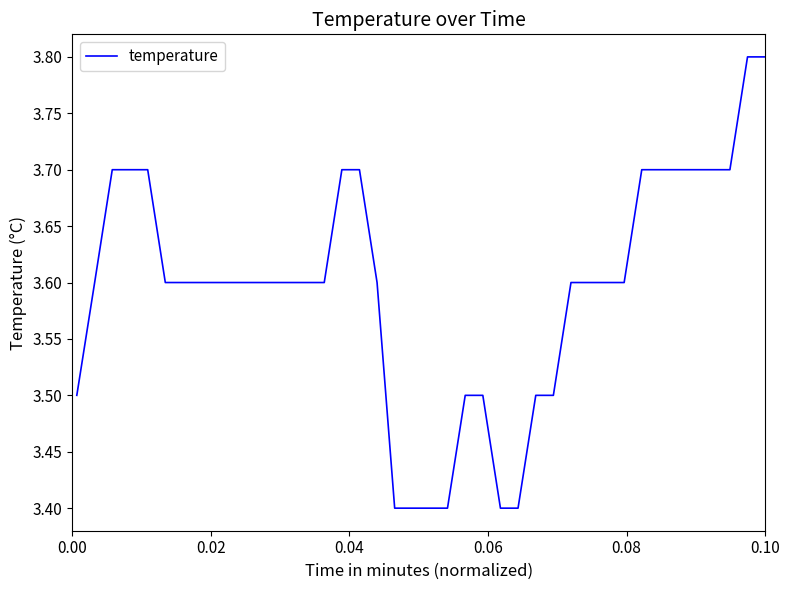

What is the greatest value displayed?

3.8